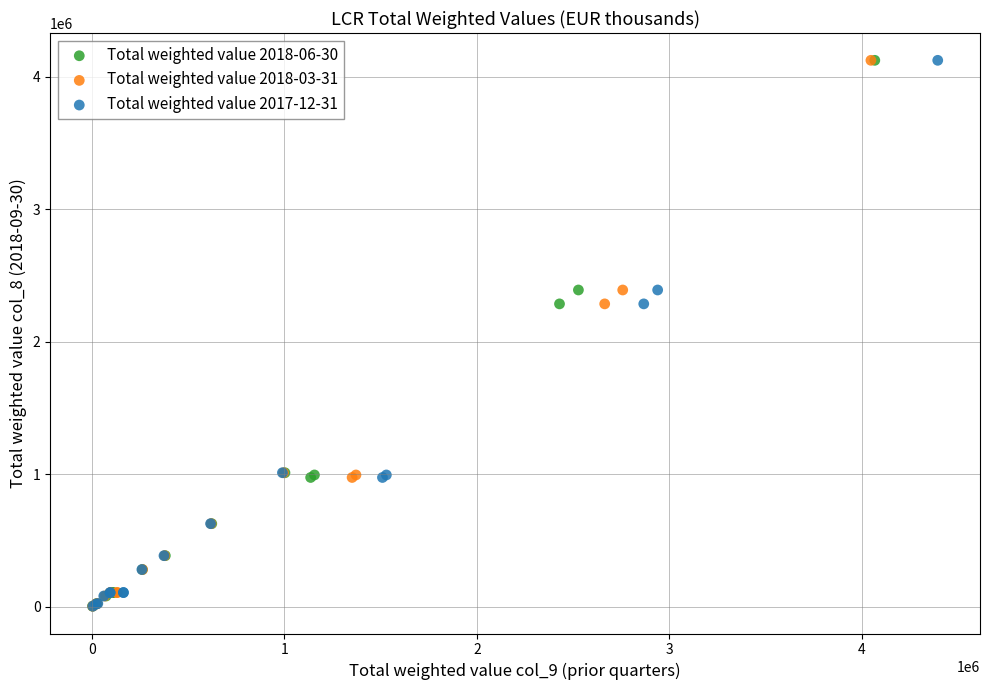

What are all the series names shown in the legend?

Total weighted value 2018-06-30, Total weighted value 2018-03-31, Total weighted value 2017-12-31